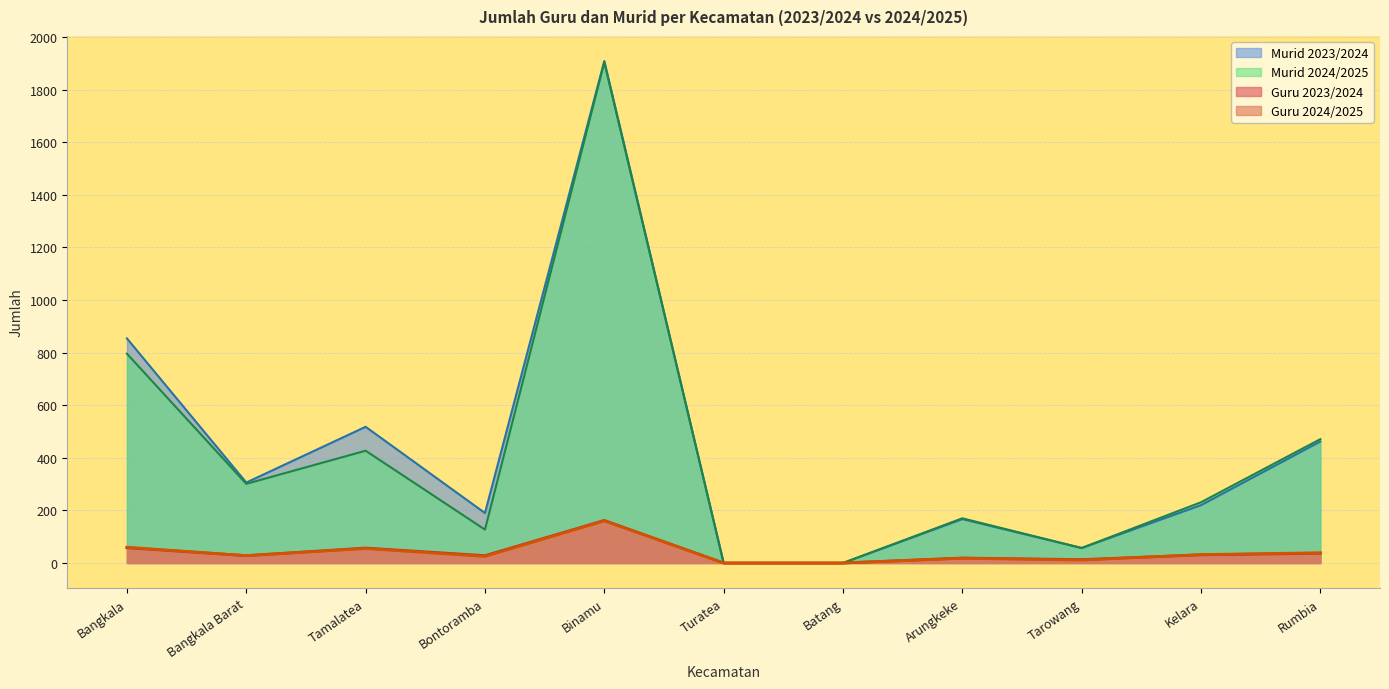

Rank the categories by Murid 2024/2025 value from highest to lowest.

Binamu, Bangkala, Rumbia, Tamalatea, Bangkala Barat, Kelara, Arungkeke, Bontoramba, Tarowang, Turatea, Batang